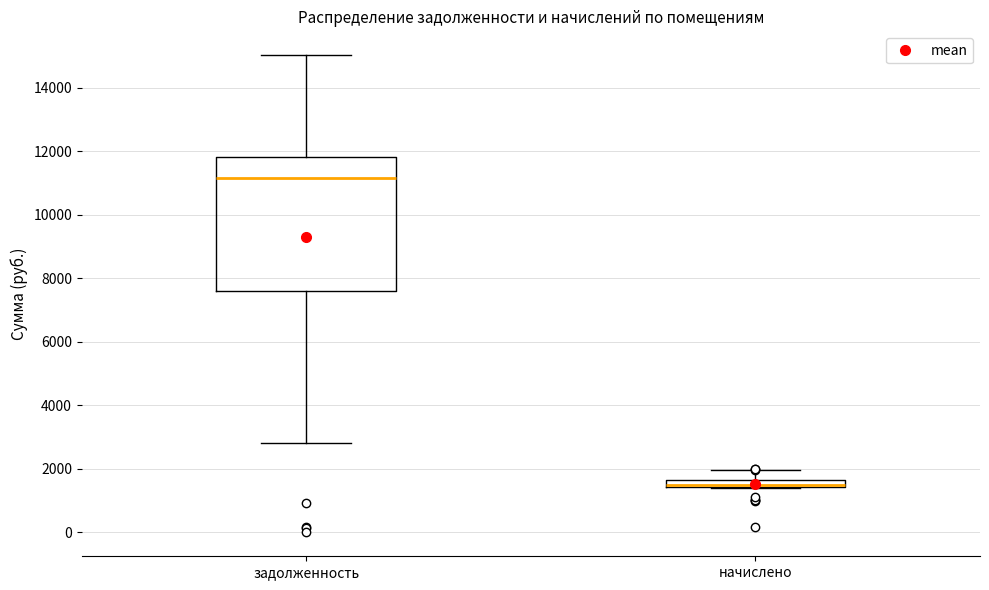

Which box is the tallest, from its lower edge to its upper edge?

задолженность